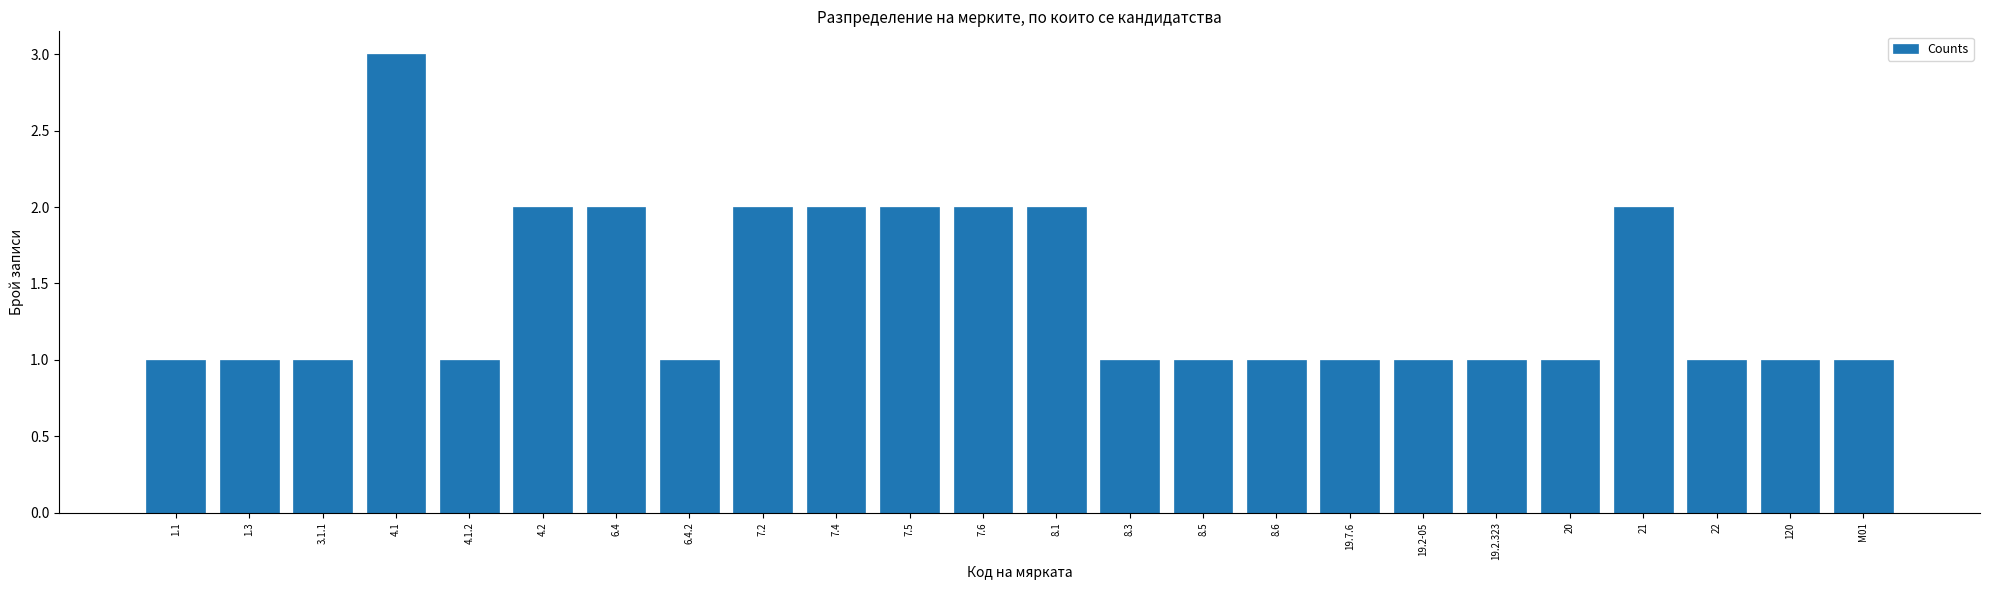

Reading left to right, transcribe all the data shown in this chart.

1	1	1	3	1	2	2	1	2	2	2	2	2	1	1	1	1	1	1	1	2	1	1	1